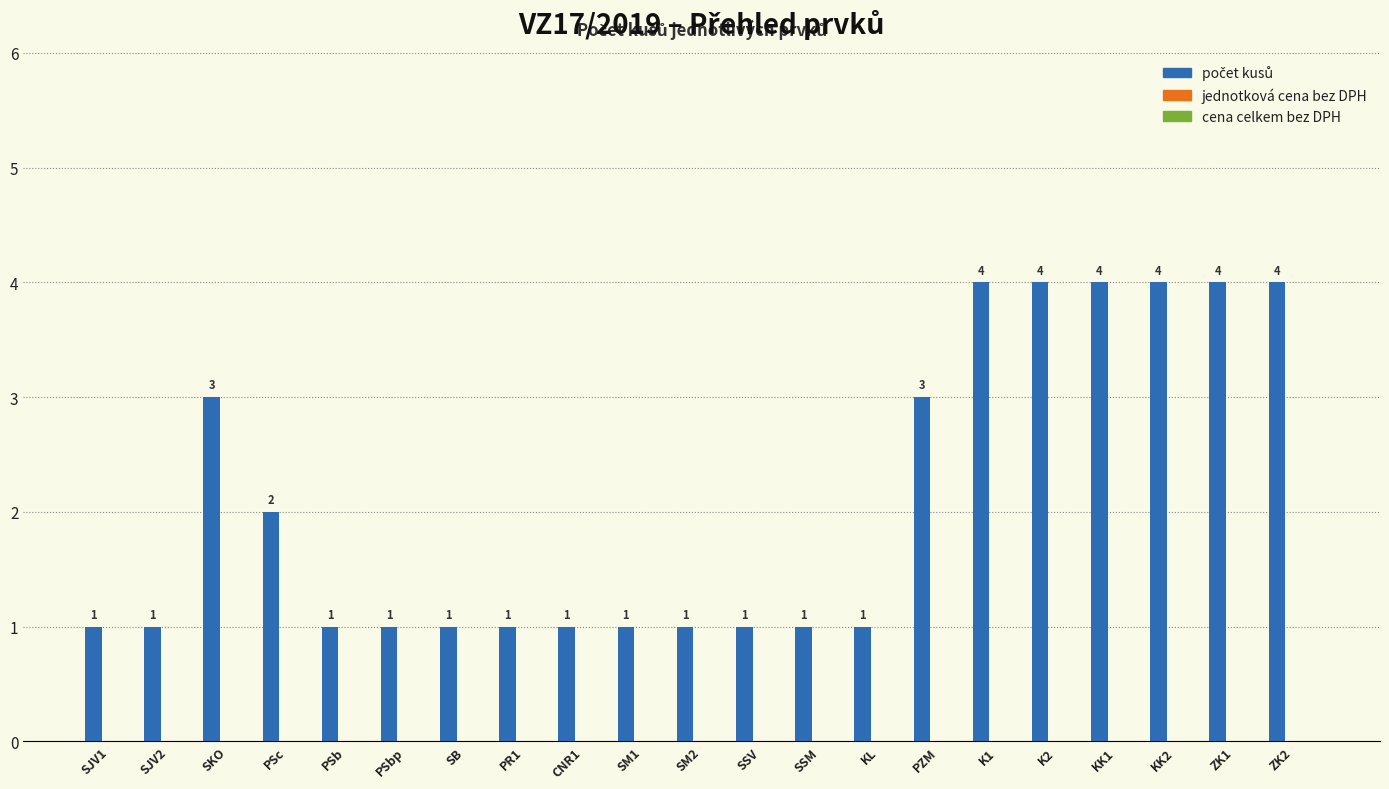

What is the sum of all values?

44